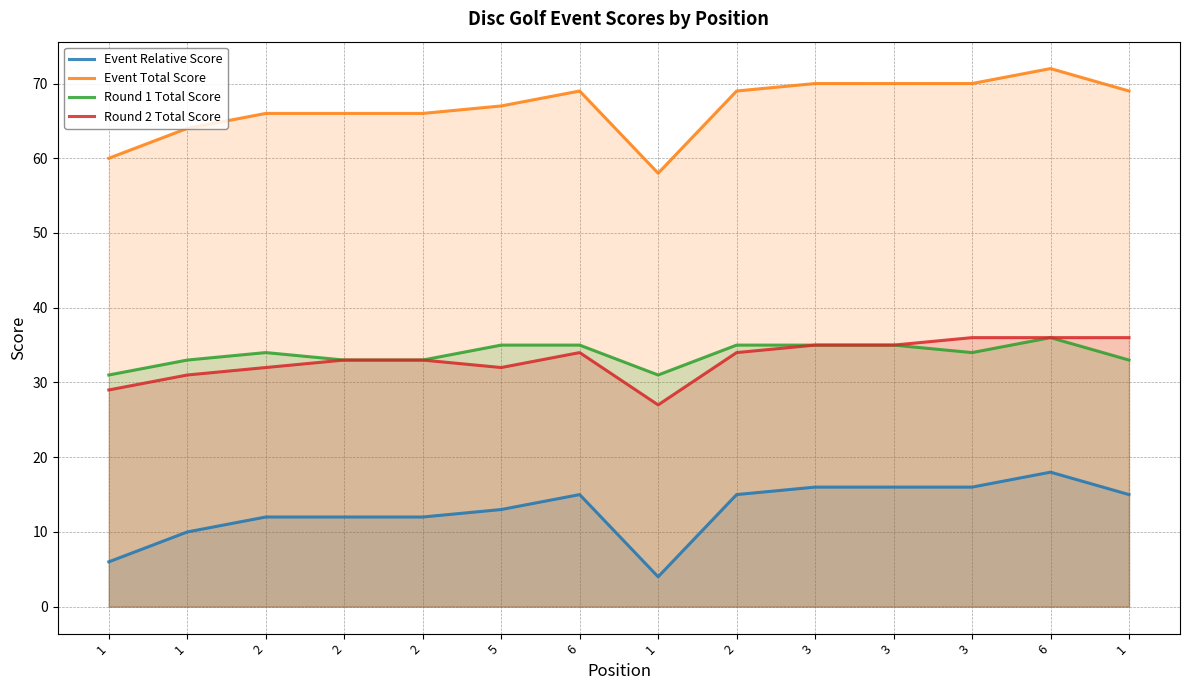

At which label is Event Total Score closest to 65?

1